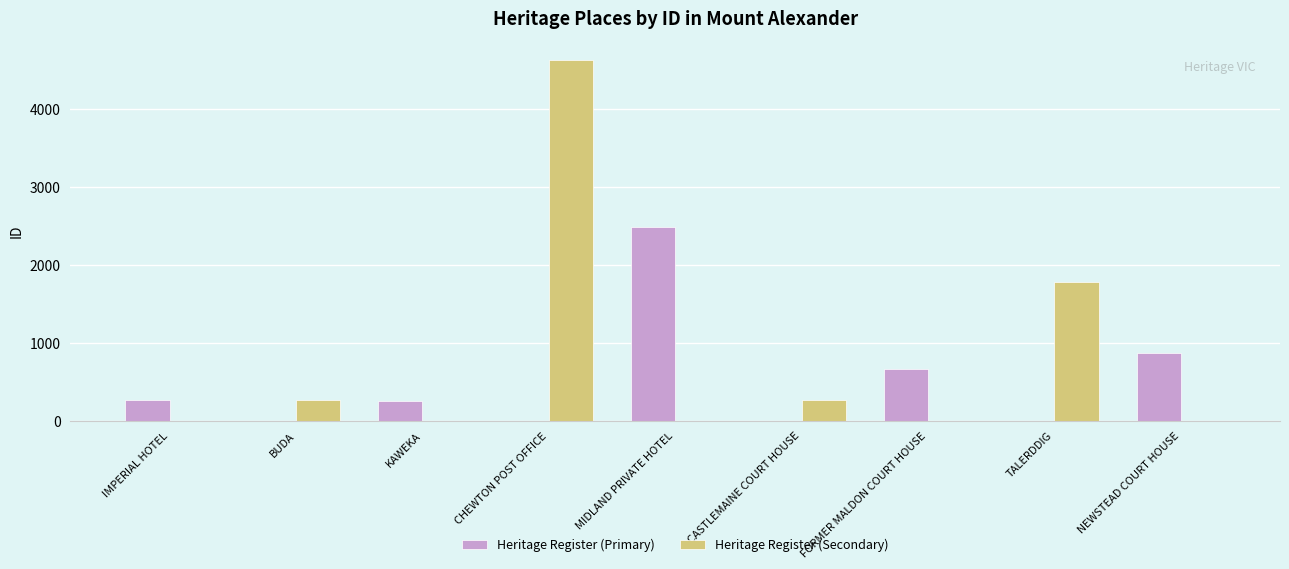

Are the bars grouped side by side (vs. stacked)?

Yes